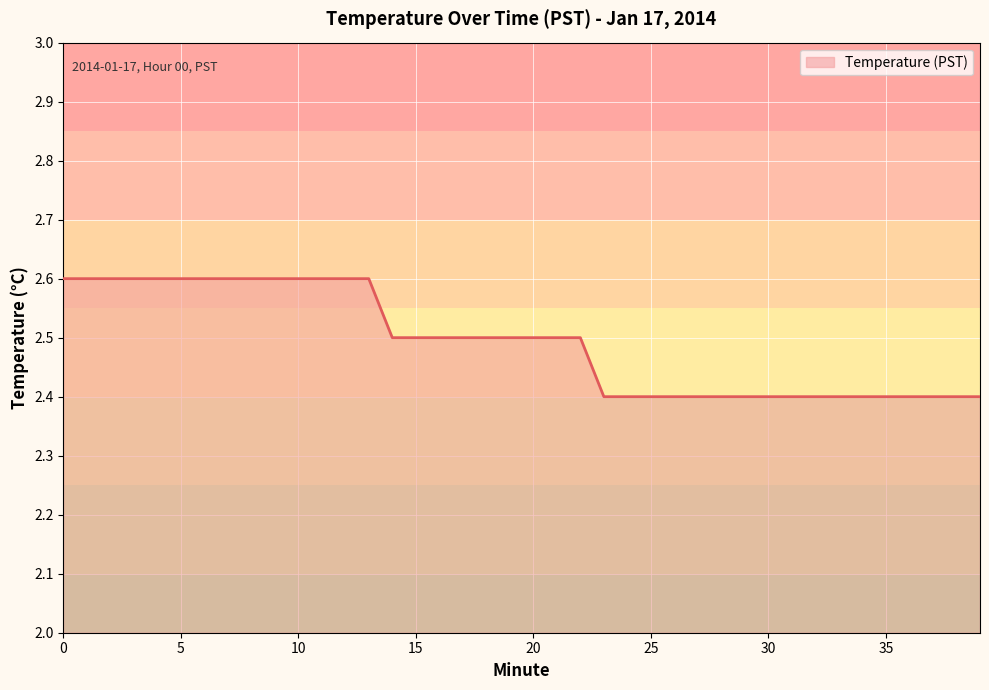

What is the greatest value displayed?

2.6